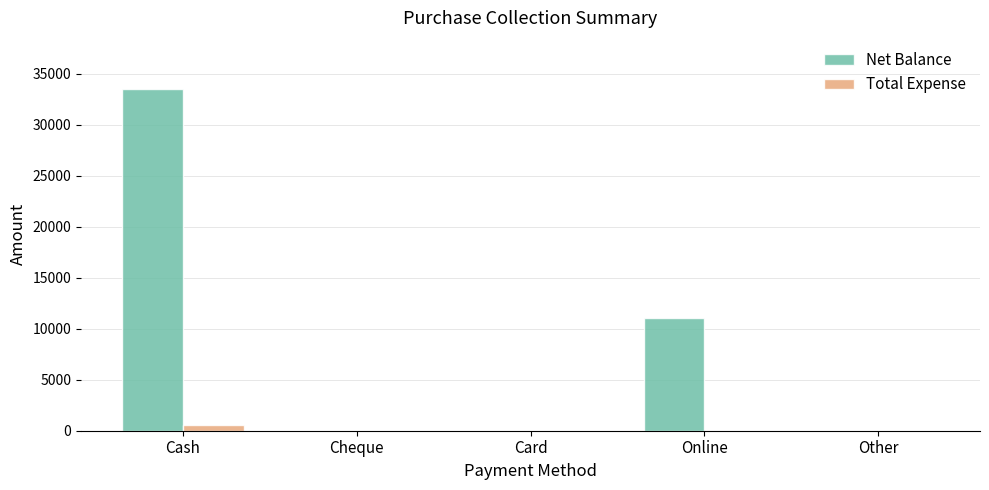

What is the maximum value for Total Expense?

520